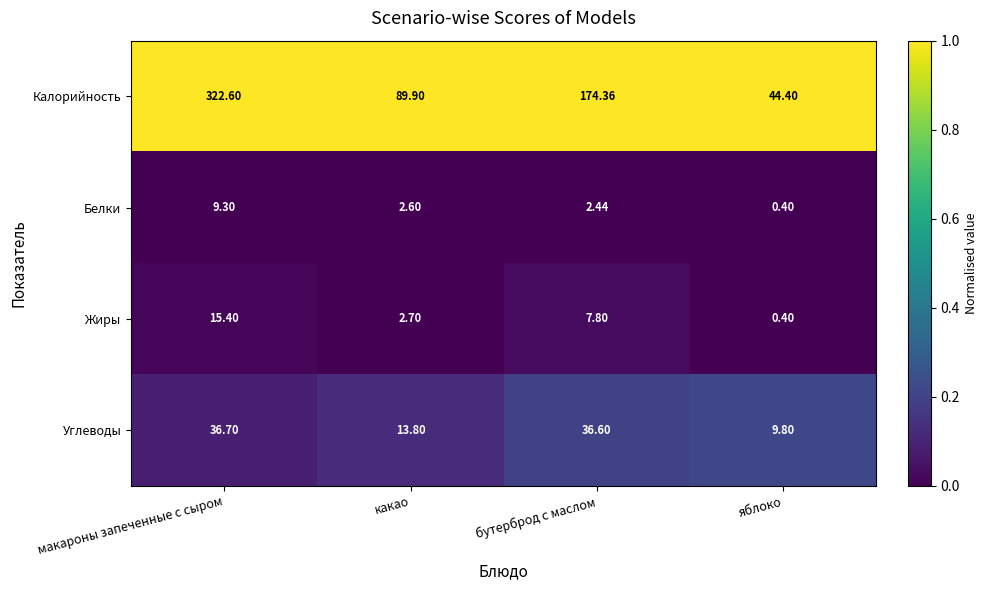

Which series has the largest total across all categories?

Калорийность